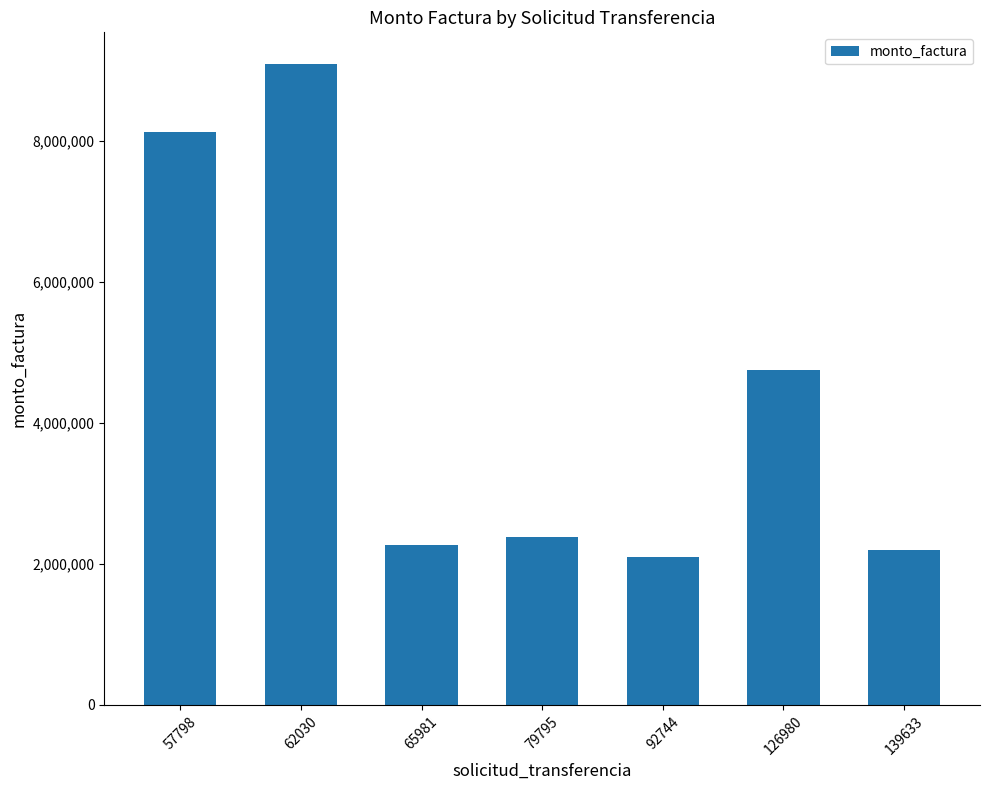

Between 126980 and 79795, which is larger?

126980